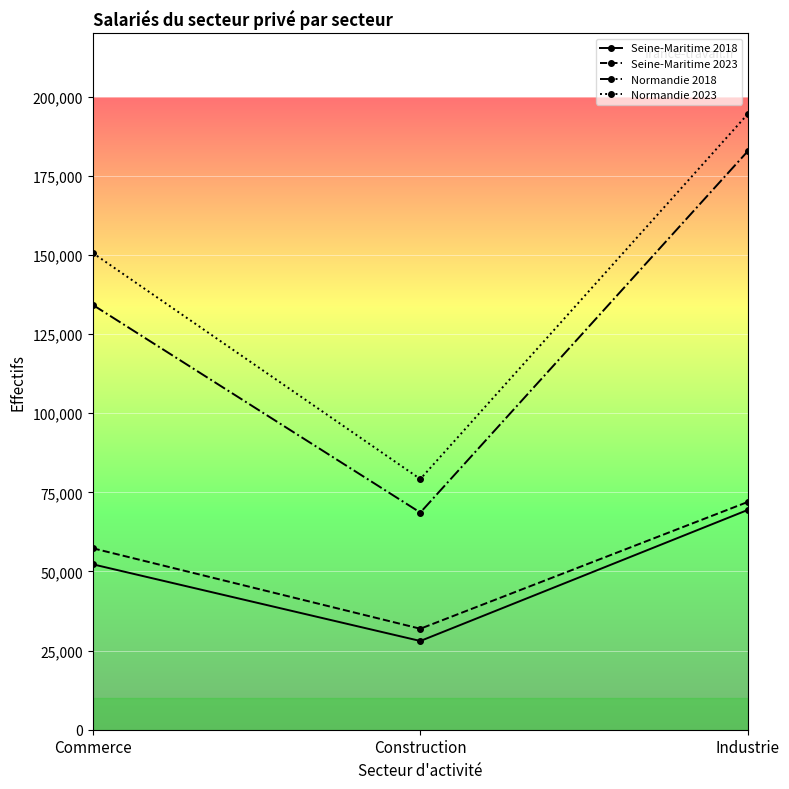

Which series has the largest range (max minus min)?

Normandie 2023